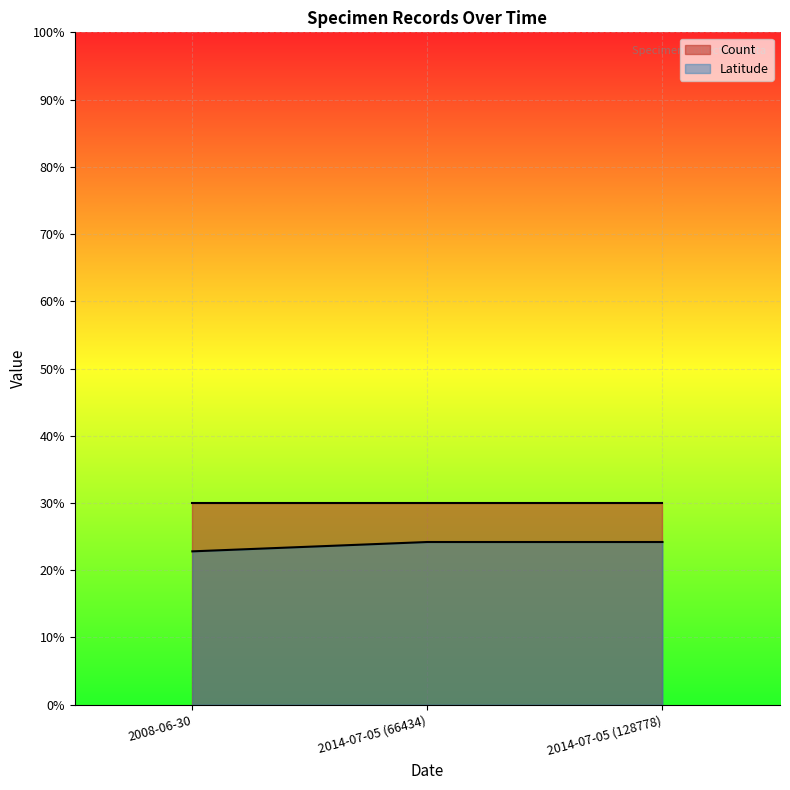

The value of Latitude at 2014-07-05 (128778) is 24.2. True or false?

True